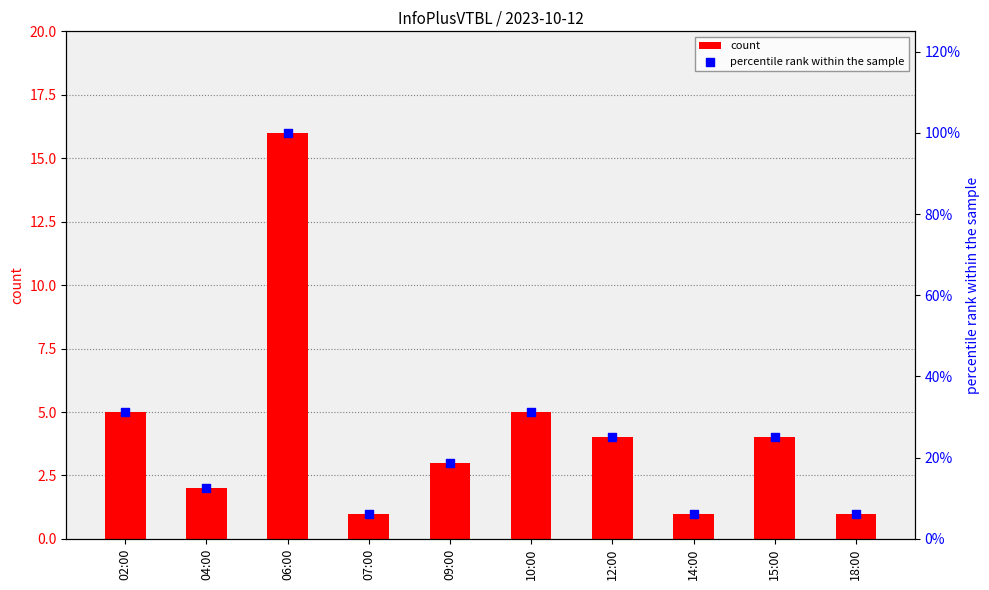

Which series has the largest Y range (max minus min)?

percentile rank within the sample